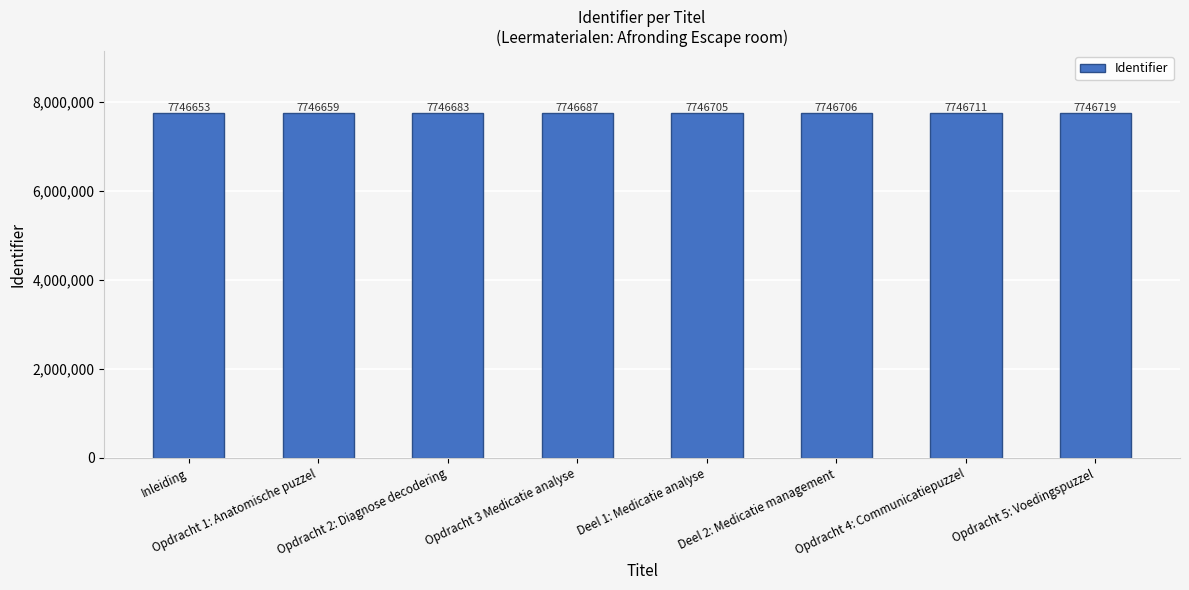

List the labels in order of value, largest first.

Opdracht 5: Voedingspuzzel, Opdracht 4: Communicatiepuzzel, Deel 2: Medicatie management, Deel 1: Medicatie analyse, Opdracht 3 Medicatie analyse, Opdracht 2: Diagnose decodering, Opdracht 1: Anatomische puzzel, Inleiding